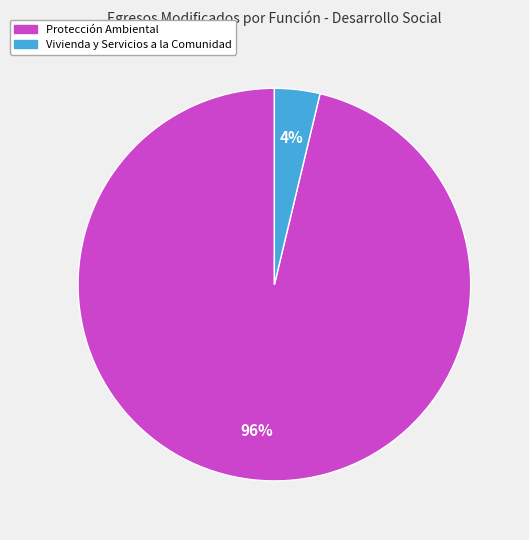

Is there any slice that represents more than half of the pie?

Yes